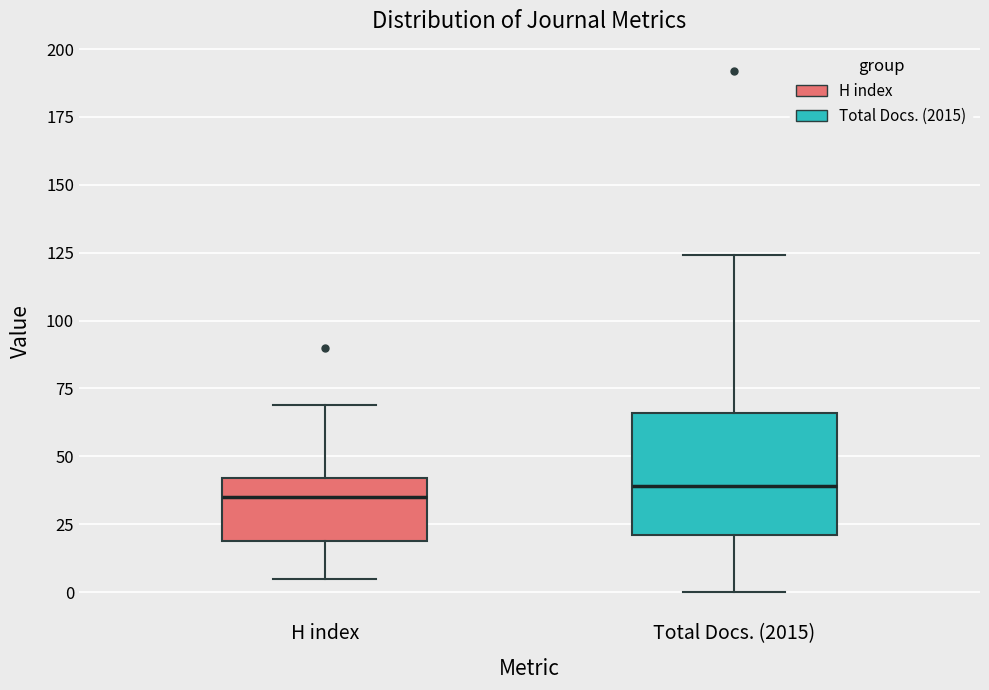

Reading left to right, read every box against the y-axis: the position of its median line, the range the box covers, and the ends of its whiskers. The values are not printed on the chart, so give them approximately, as read against the axis.

H index: median 35, box 20 to 40, whiskers 5 to 70
Total Docs. (2015): median 40, box 20 to 65, whiskers 0 to 125